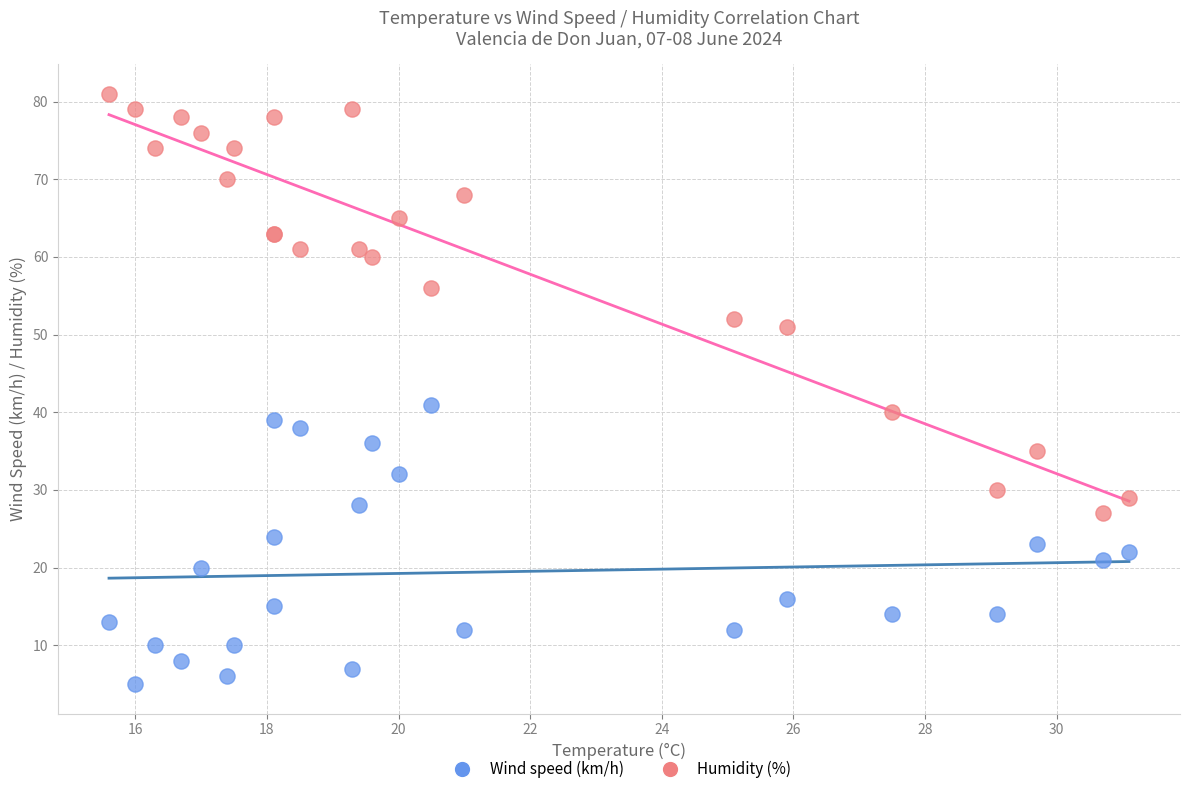

Which series reaches the minimum Y coordinate?

Wind speed (km/h)